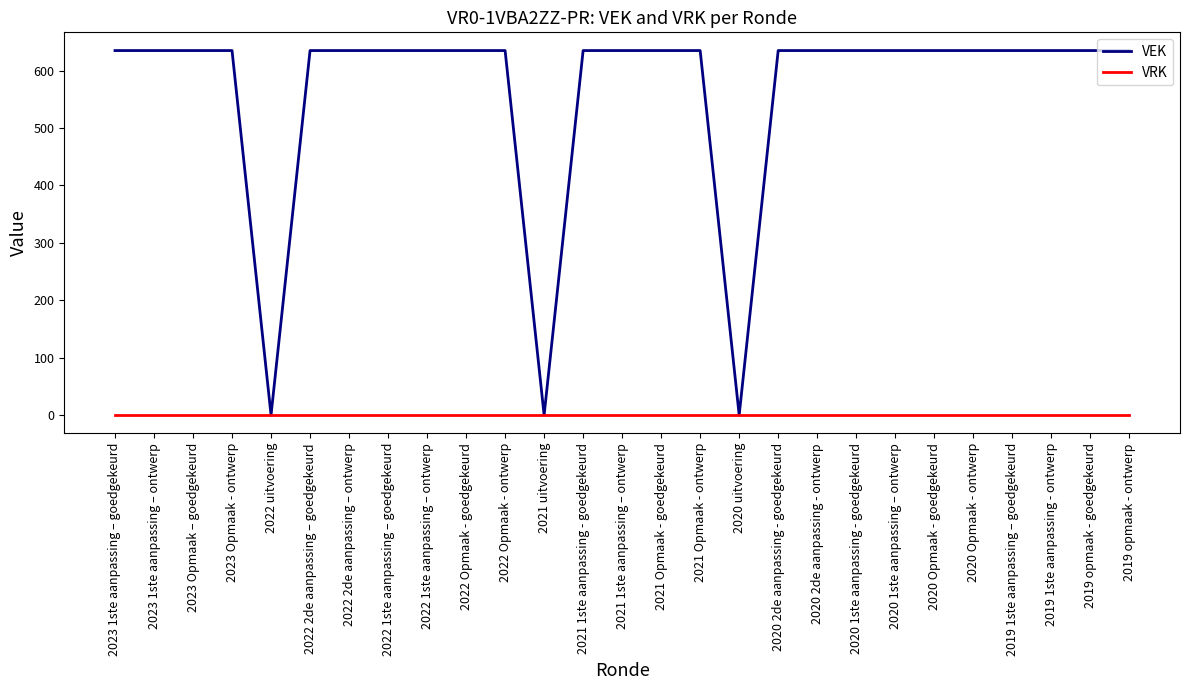

What is the total value across all series at 2020 Opmaak - ontwerp?

635